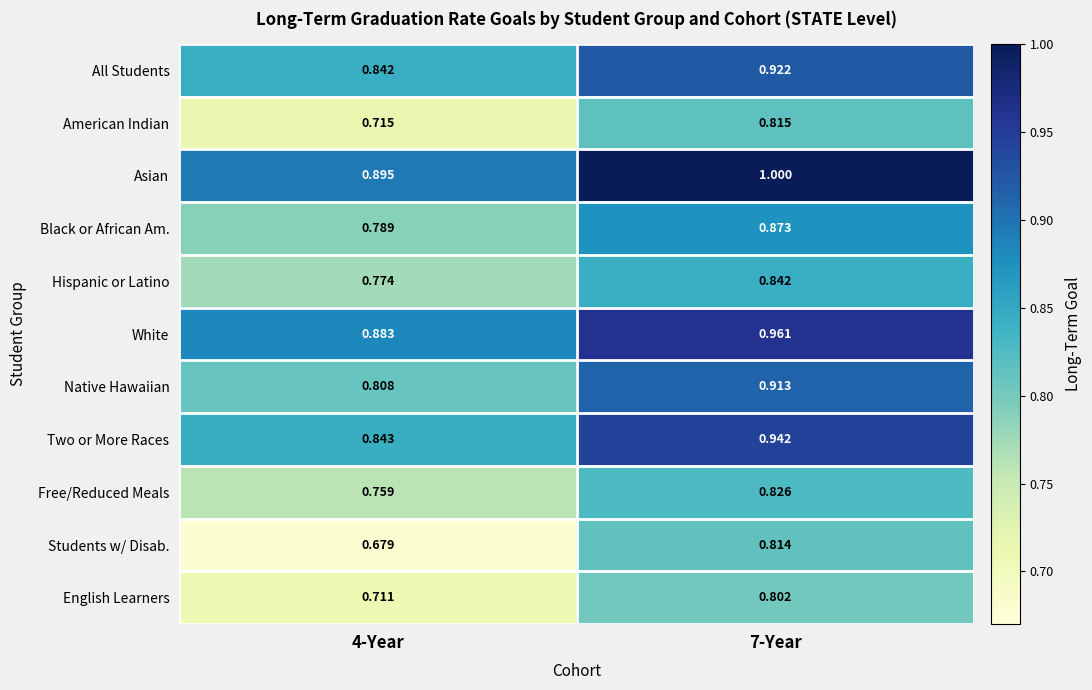

How many categories are shown in the chart?

2